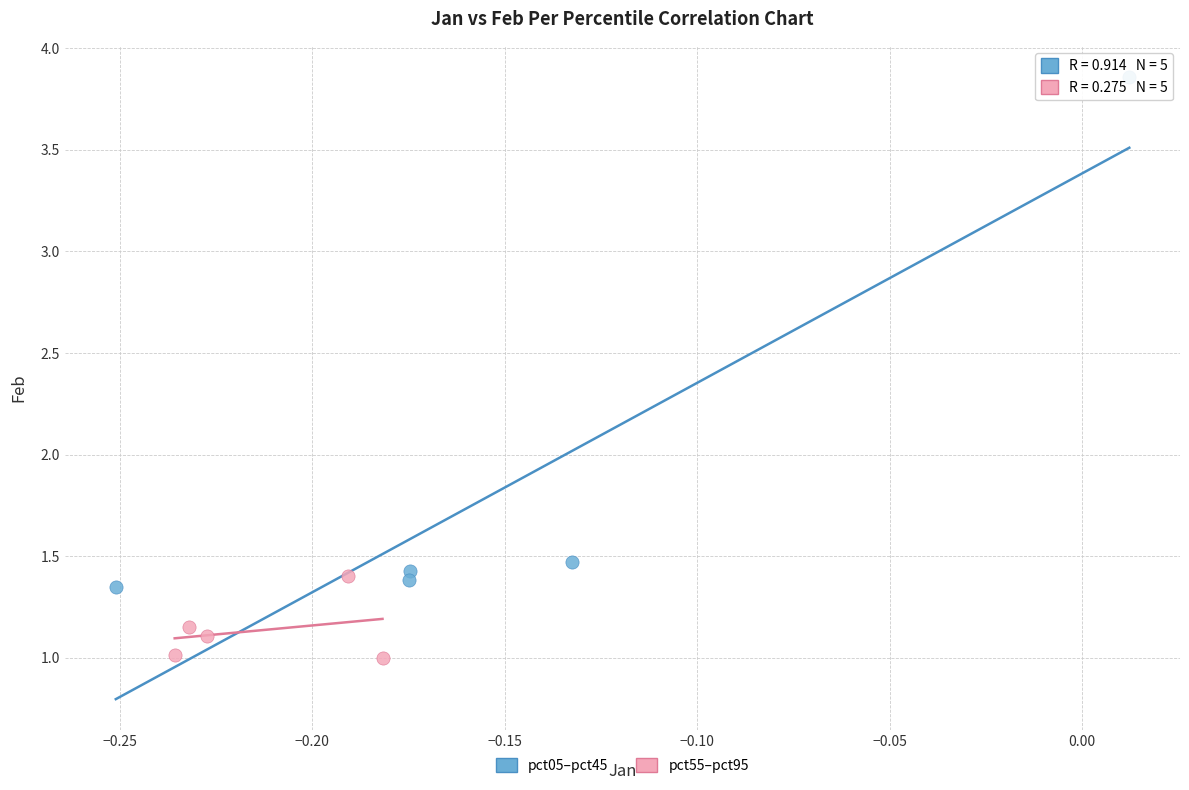

Which series reaches the maximum Y coordinate?

pct05–pct45